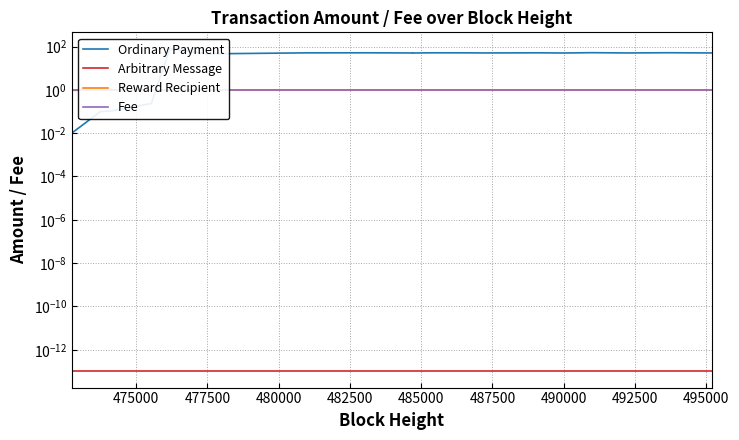

How many distinct data groups are displayed?

4